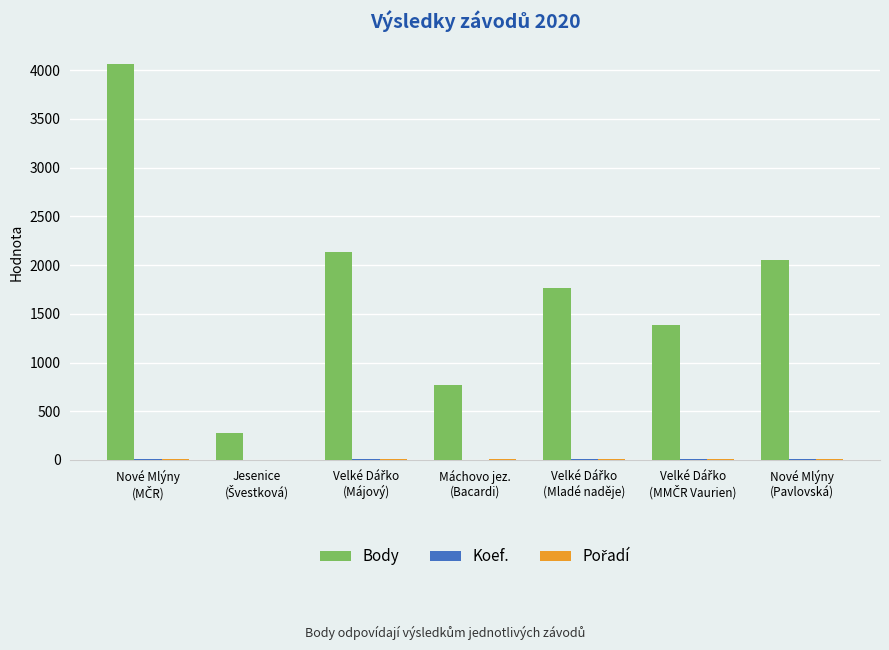

Which series has the largest total across all categories?

Body